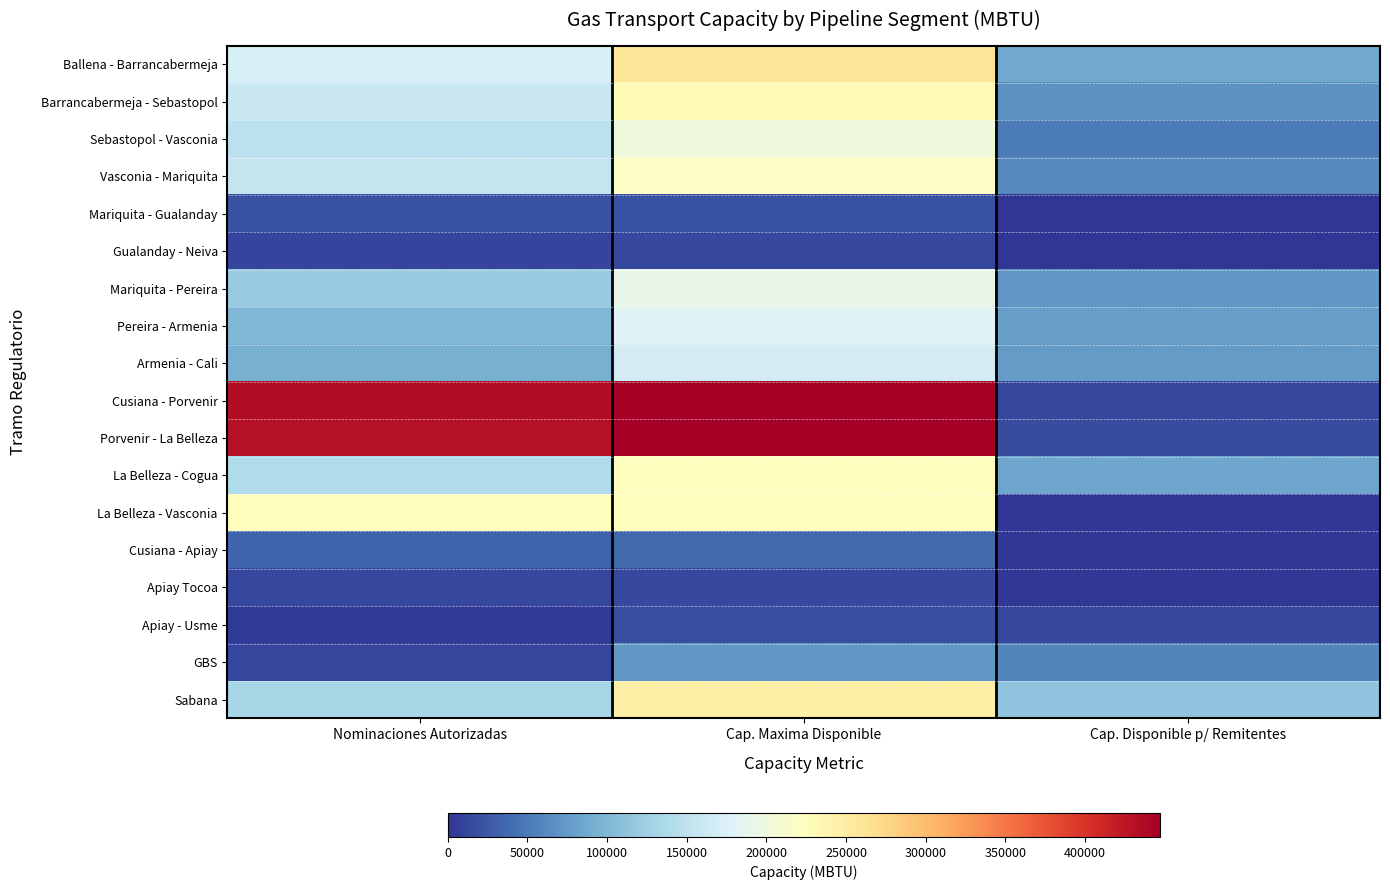

What is the total value across all series at Cap. Maxima Disponible?

3214124.2